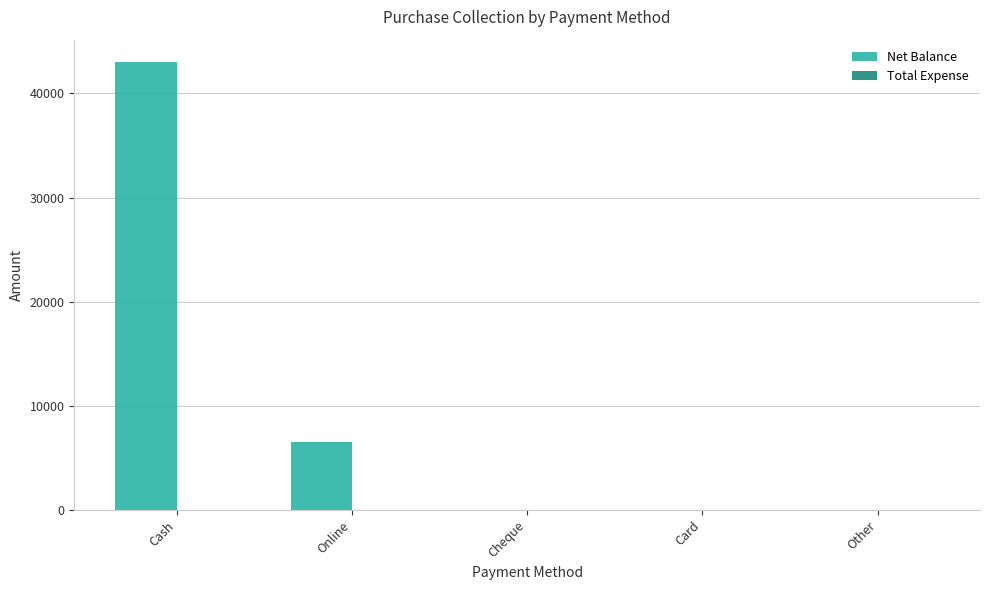

What is the maximum value shown in the chart?

43000